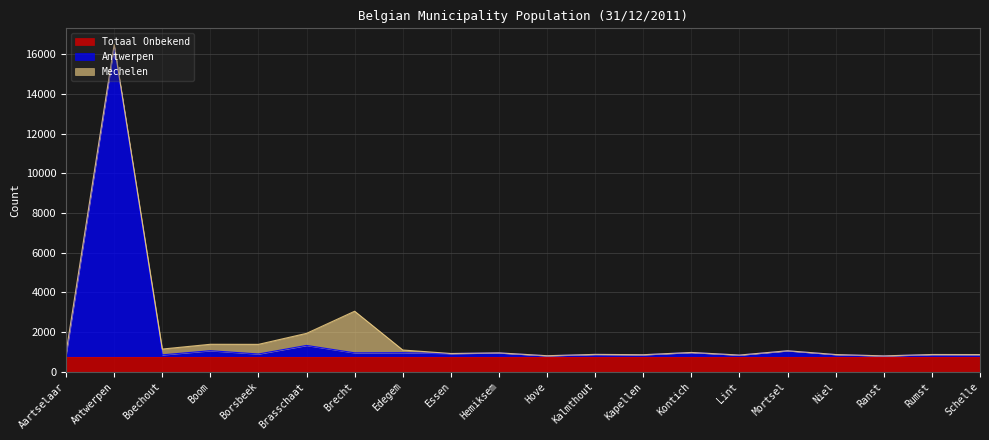

Reading left to right, extract all data points from this chart.

Antwerpen: 75	15654	88	297	131	563	189	198	156	188	44	112	95	209	78	294	104	36	106	103
Mechelen: 118	78	292	324	486	609	2099	134	0	0	0	0	0	0	0	0	0	0	0	0
Totaal Onbekend: 760	760	760	760	760	760	760	760	760	760	760	760	760	760	760	760	760	760	760	760